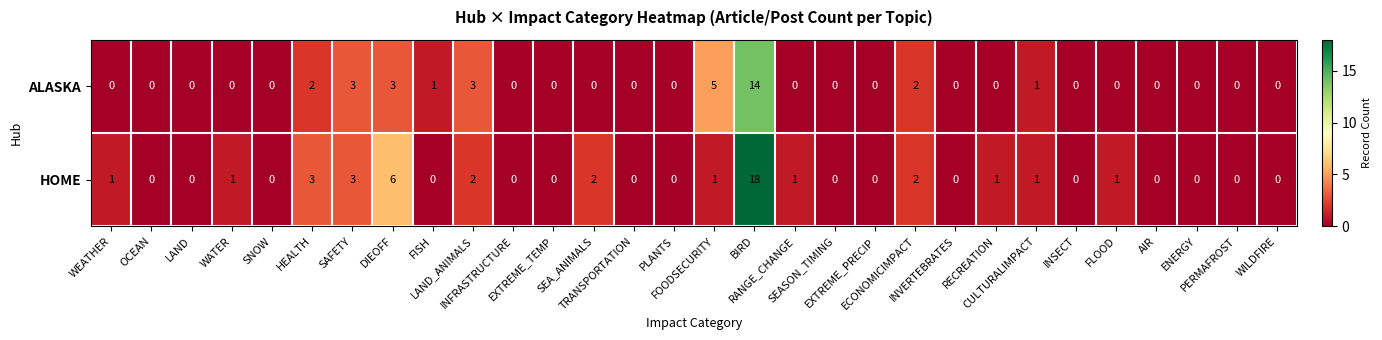

Rank the series by their average value, from highest to lowest.

HOME, ALASKA